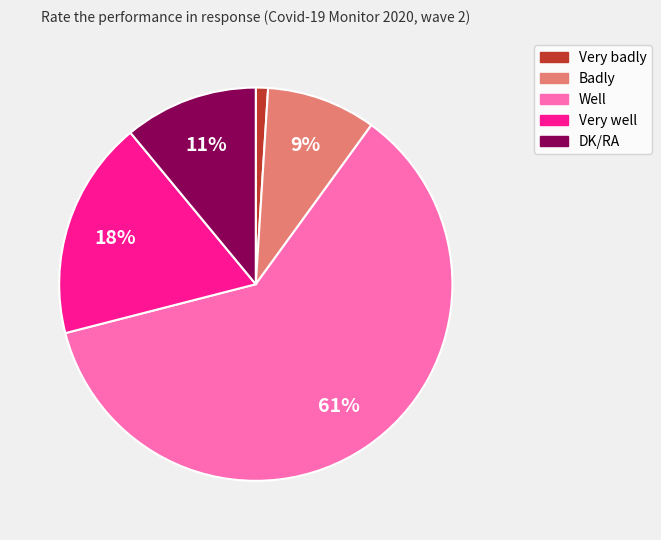

What percentage is the DK/RA slice, to the nearest percent?

11%